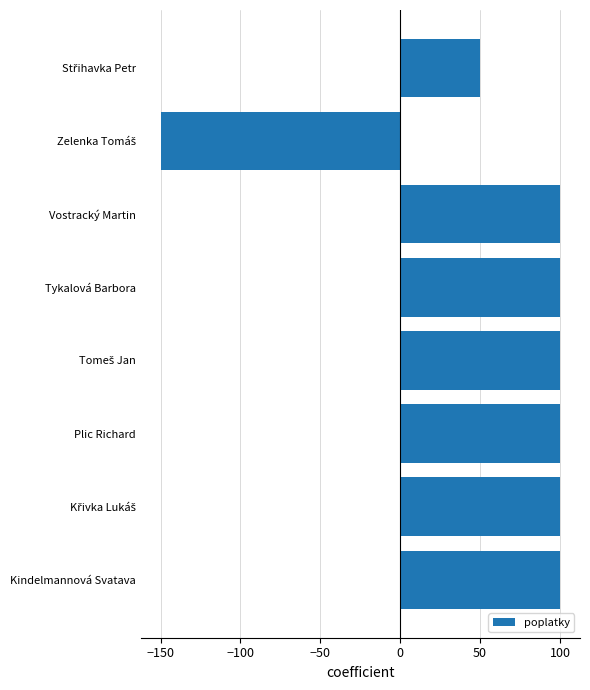

What is the sum of all values?

500